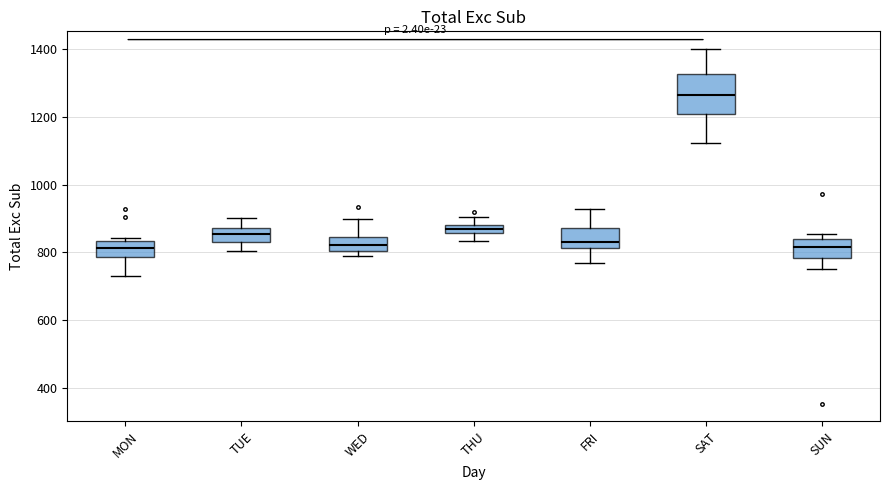

Where does the median line of the box for FRI sit on the y-axis? The values are not printed on the chart, so give them approximately, as read against the axis.

840